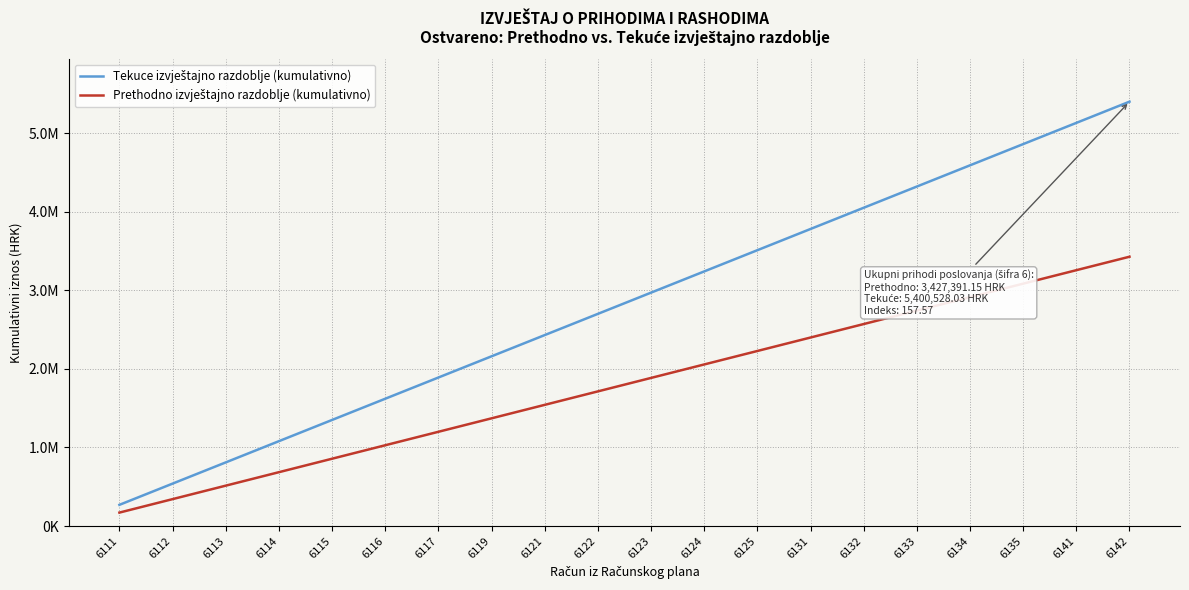

What is the value of the Tekuce izvještajno razdoblje (kumulativno) point at the 4th from the left?

1080105.6